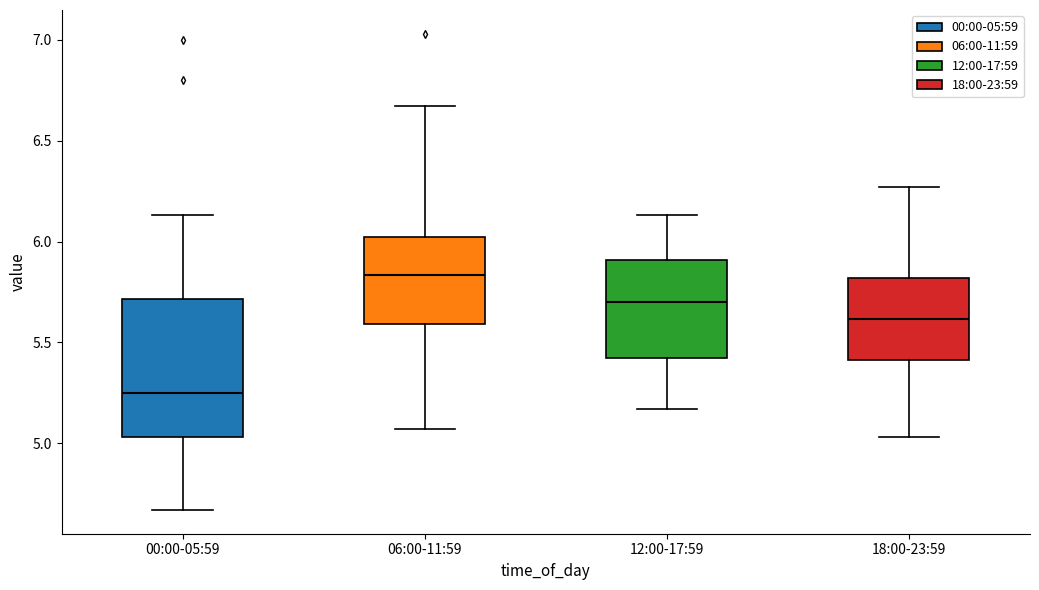

Comparing the boxes themselves (not the whiskers), which one is the tallest?

00:00-05:59